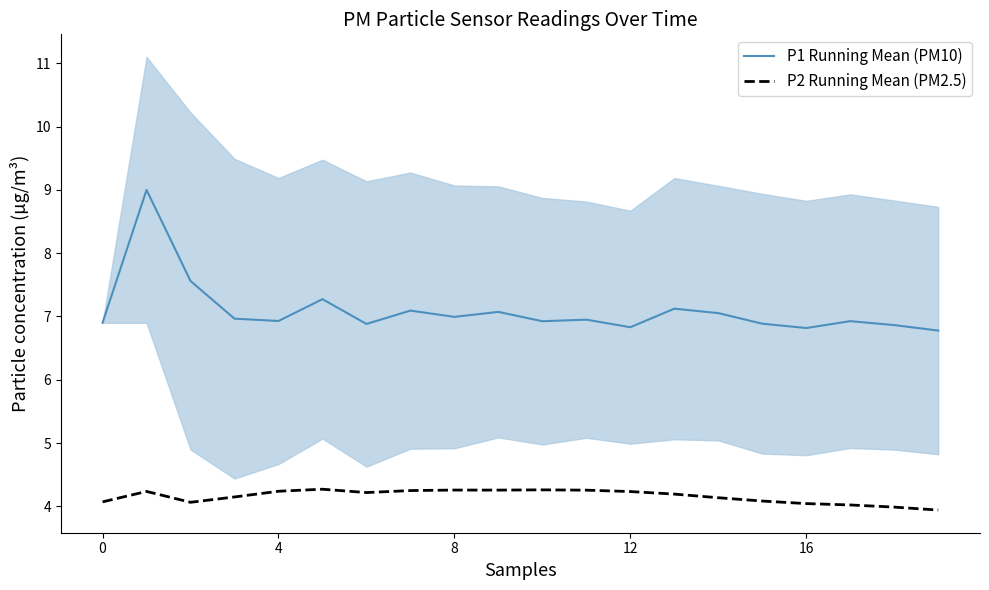

Between 10 and 13, which is larger?

13